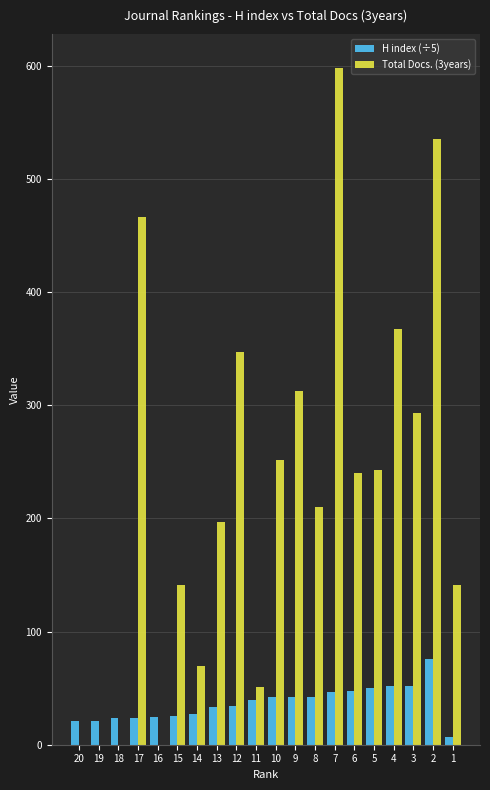

At which category is the sum across all series the highest?

7